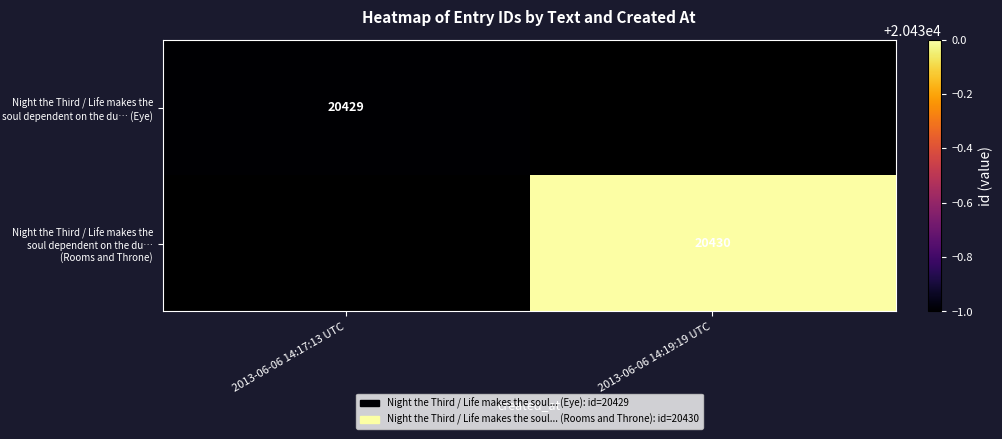

The value of Night the Third / Life makes the soul dependent on the du… (Eye) at 2013-06-06 14:17:13 UTC is 20429. True or false?

True